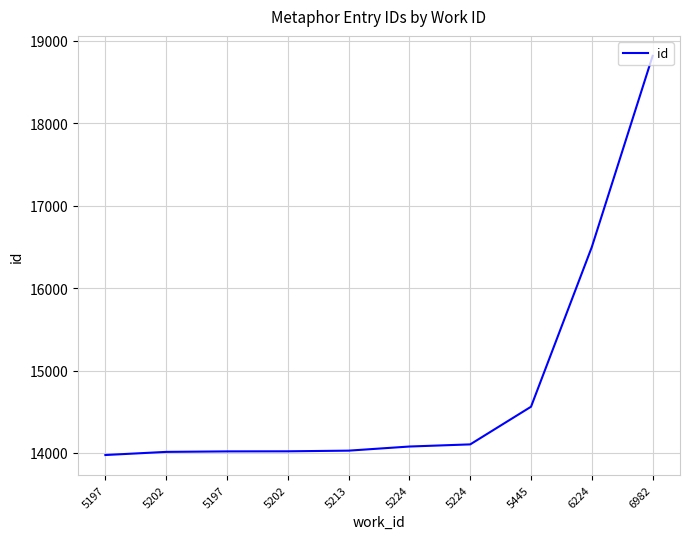

The chart shows a value of 14078 at 5224. True or false?

True